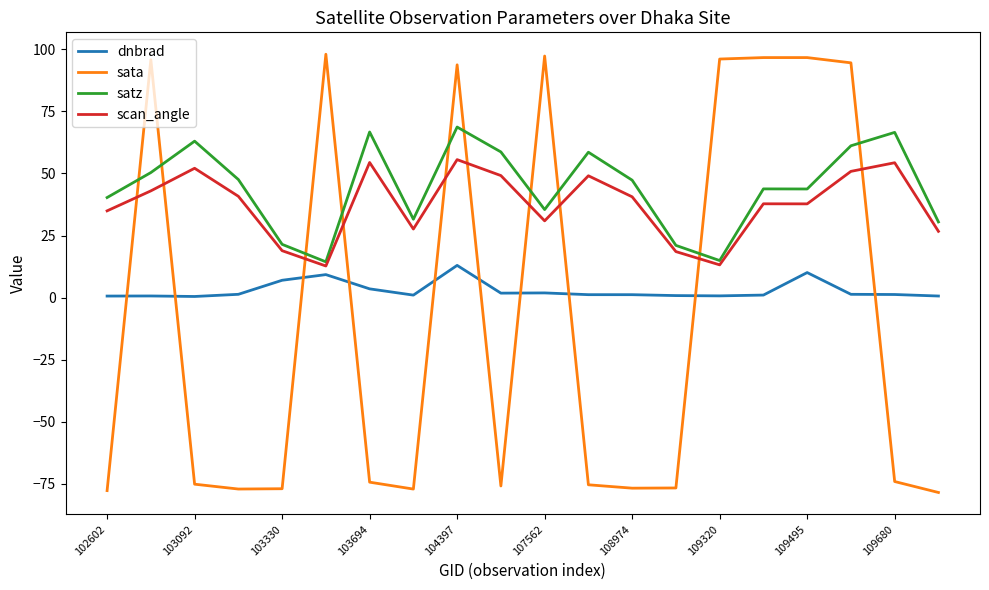

How many negative values does the sata series have?

12